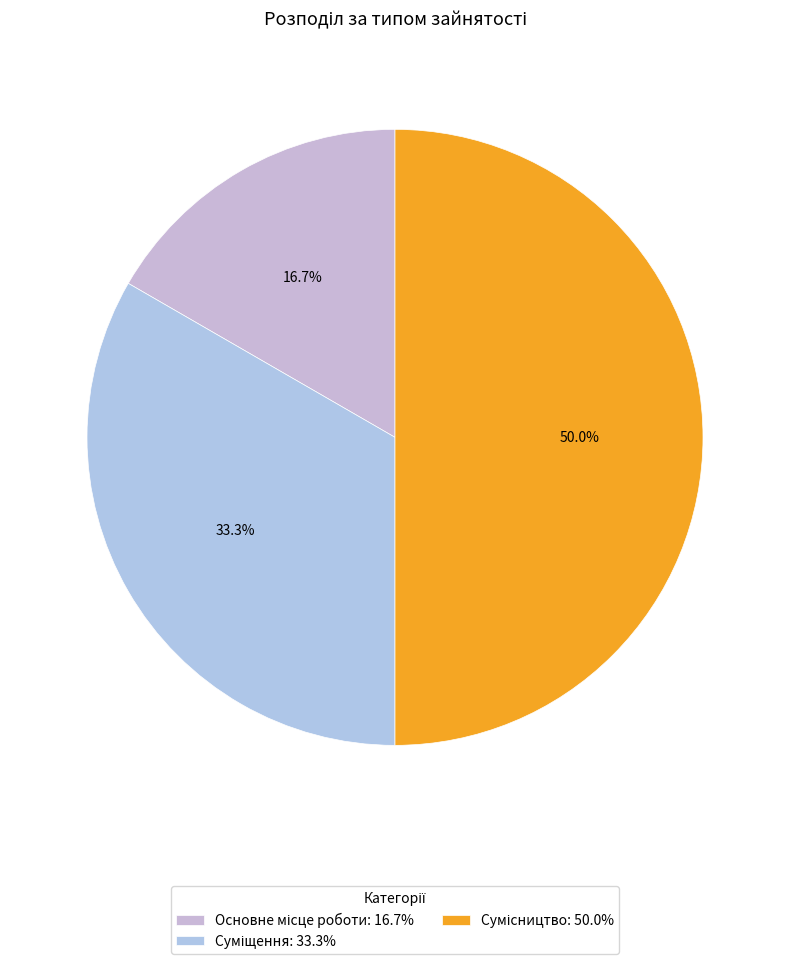

Which slice is the largest?

Сумісництво